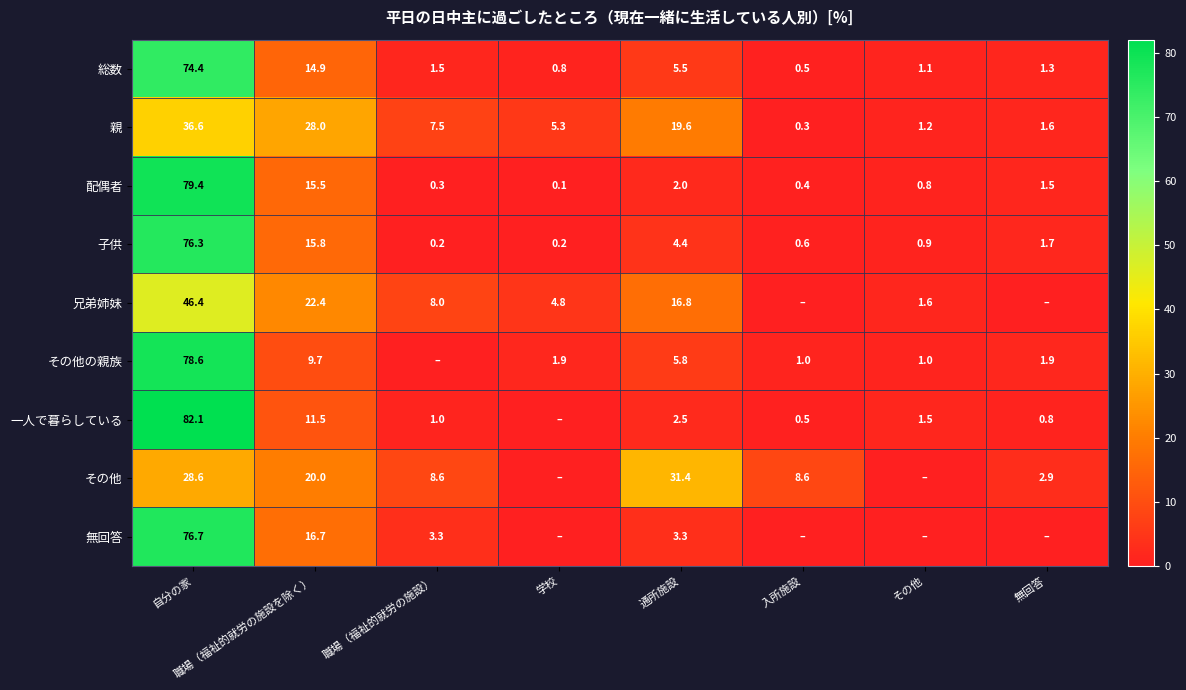

Between 自分の家 and 職場（福祉的就労の施設を除く）, which series saw the biggest shift?

一人で暮らしている